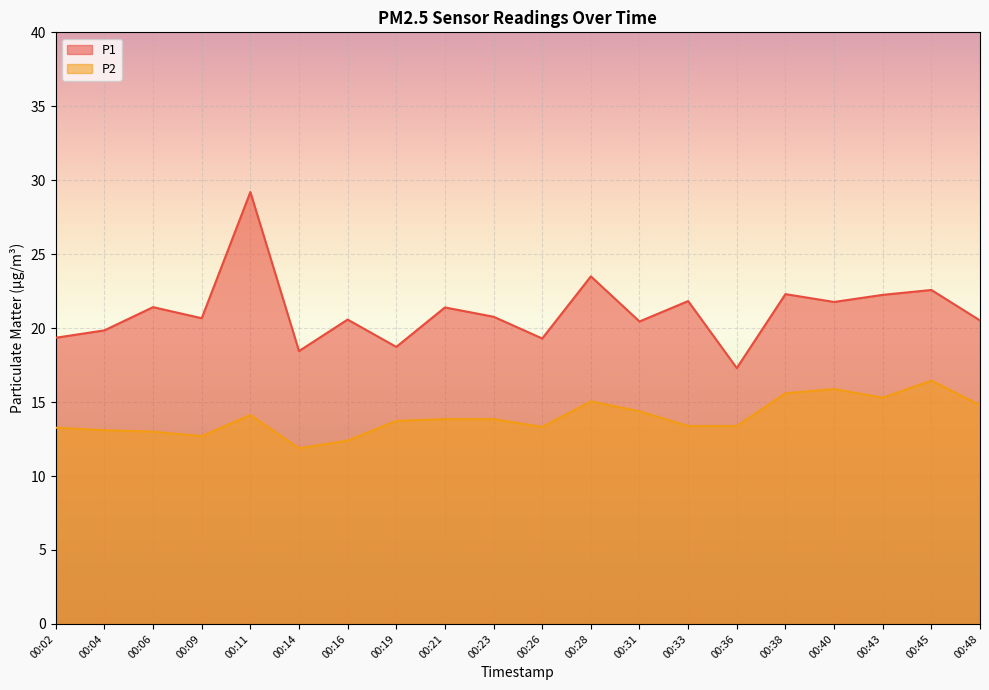

What is the sum of all P1 values?

422.2